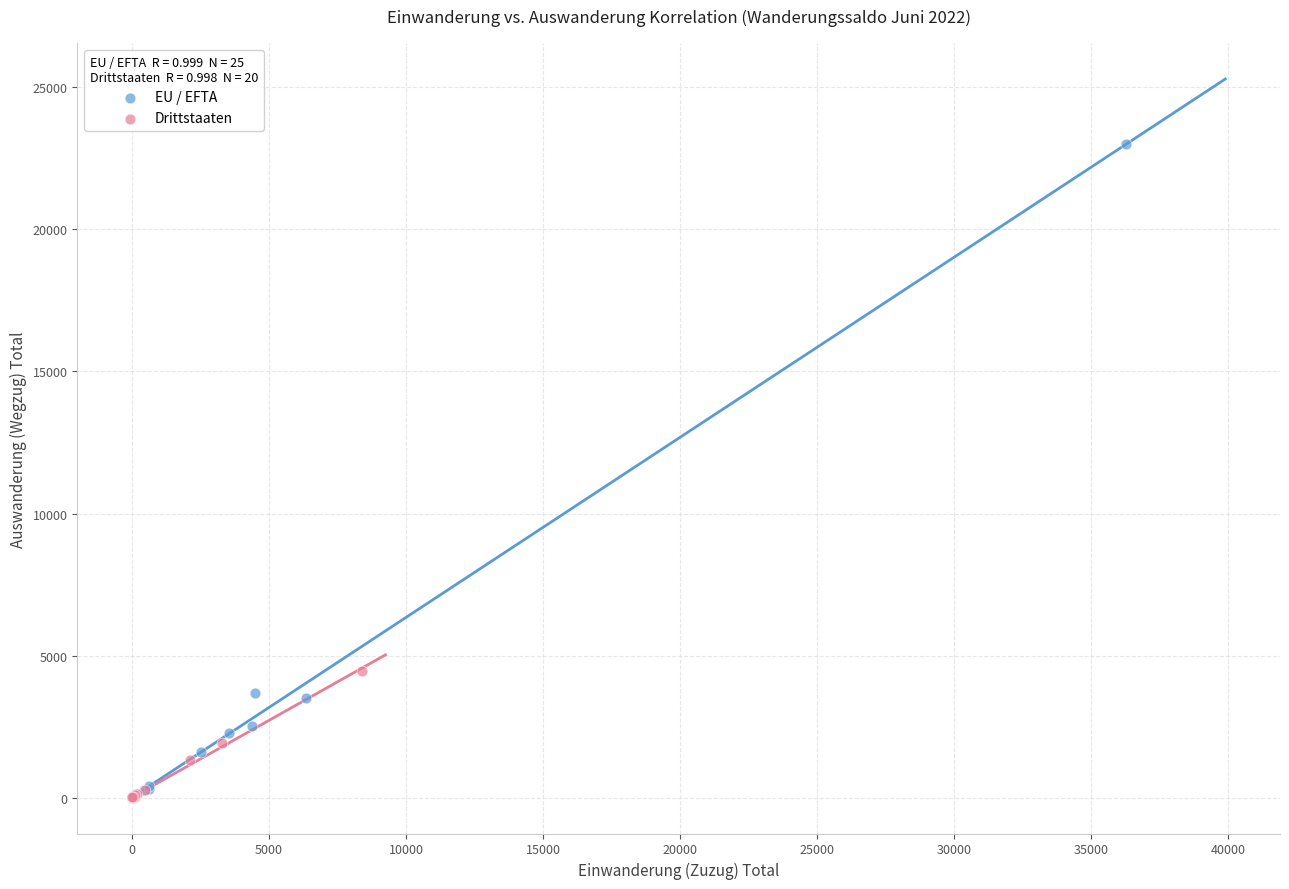

Which series has the largest Y range (max minus min)?

EU / EFTA